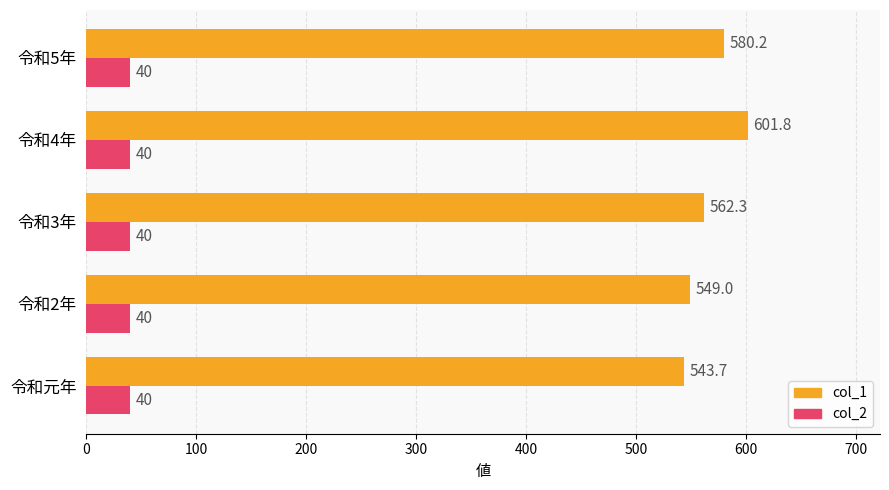

Which series has the widest spread of values?

col_1